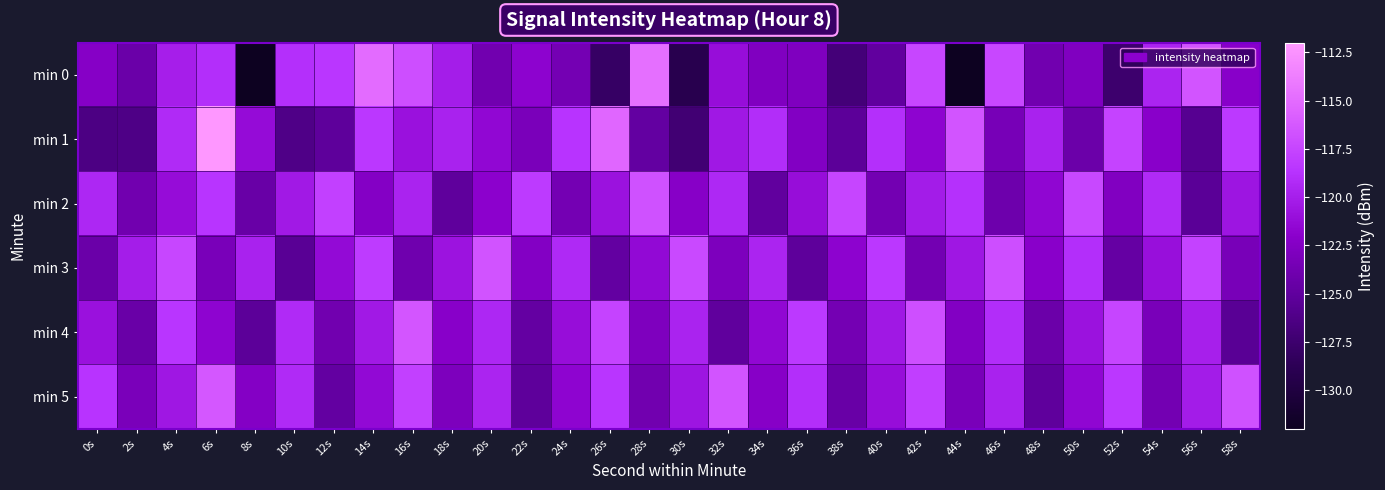

What is the total value across all series at 12s?

-731.3